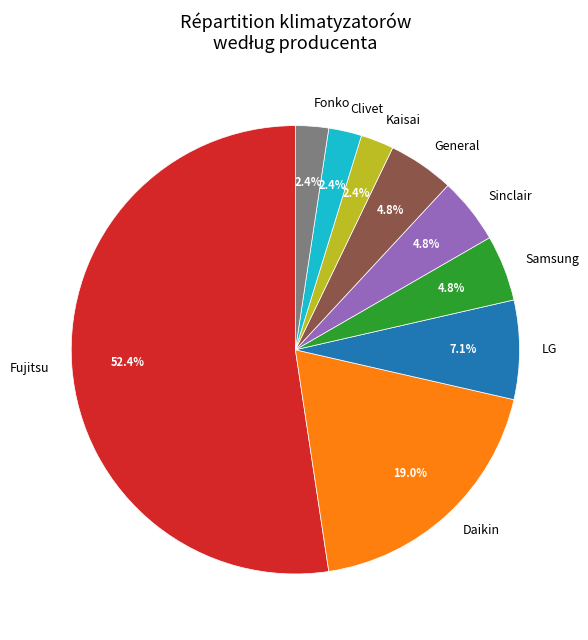

The Fujitsu slice represents 52% of the pie. True or false?

True